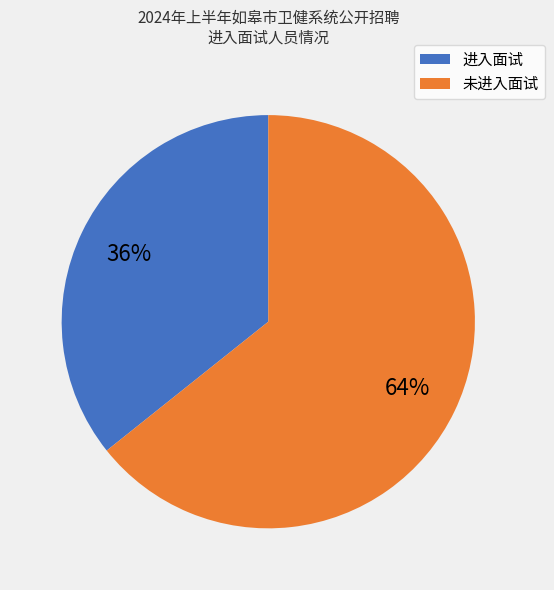

To the nearest percent, what is the average slice percentage?

50%